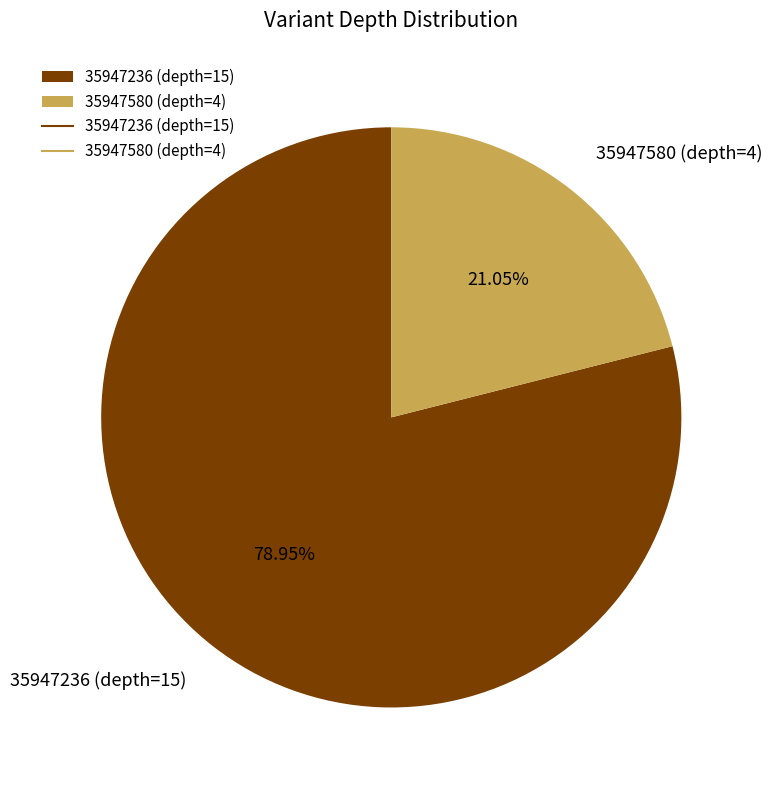

What percentage is the 35947580 (depth=4) slice, to the nearest percent?

21%